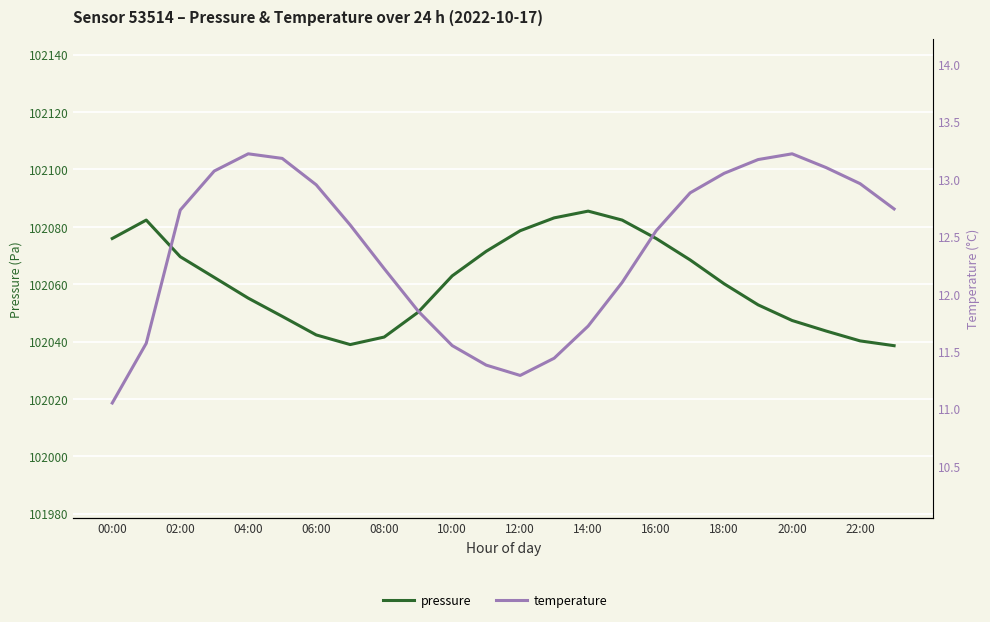

In temperature, how many points are lower than both neighbors (excluding endpoints)?

1